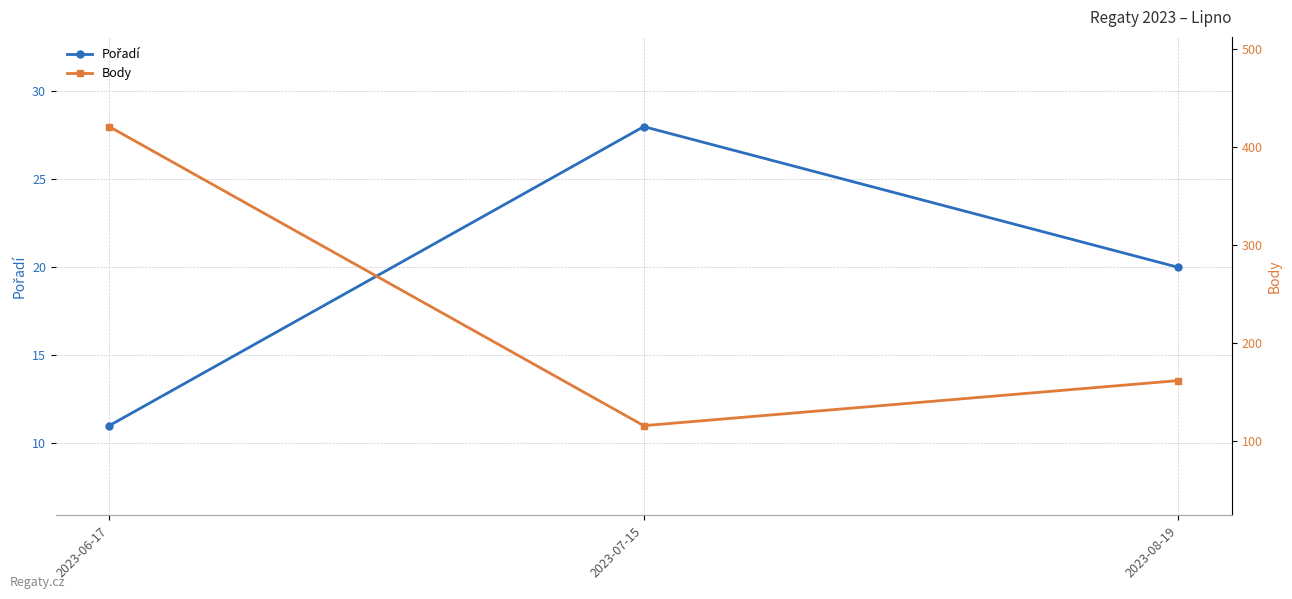

How many Body values are between 116 and 421?

3